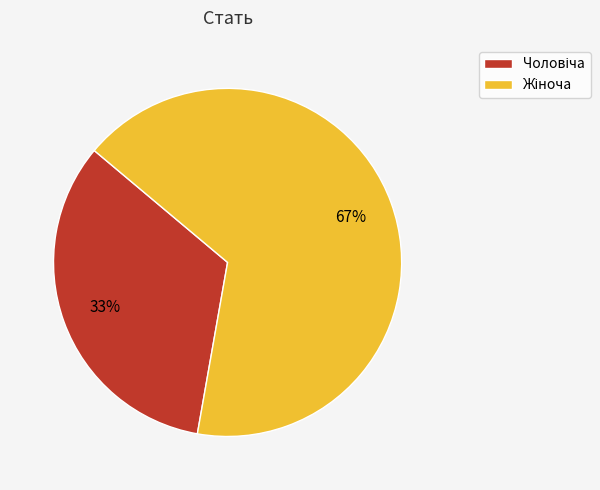

How many segments does this pie chart have?

2